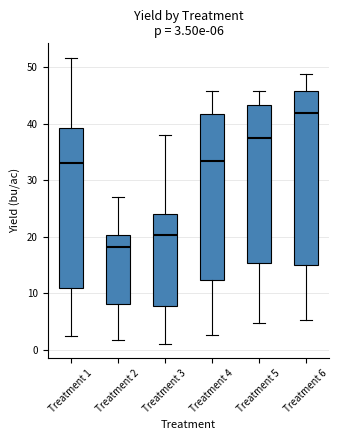

Which box is the tallest, from its lower edge to its upper edge?

Treatment 6